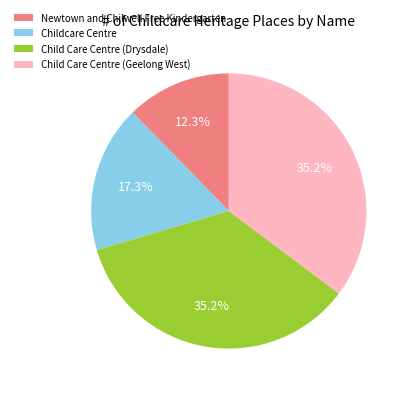

Count the number of slices in the pie.

4